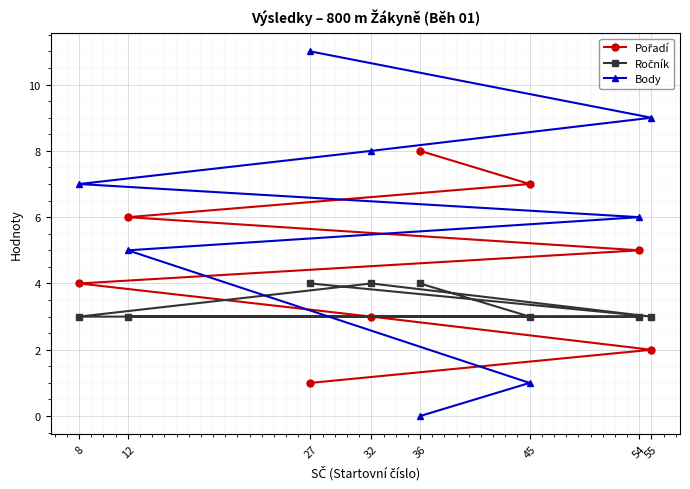

How many positive values does the Body series have?

7